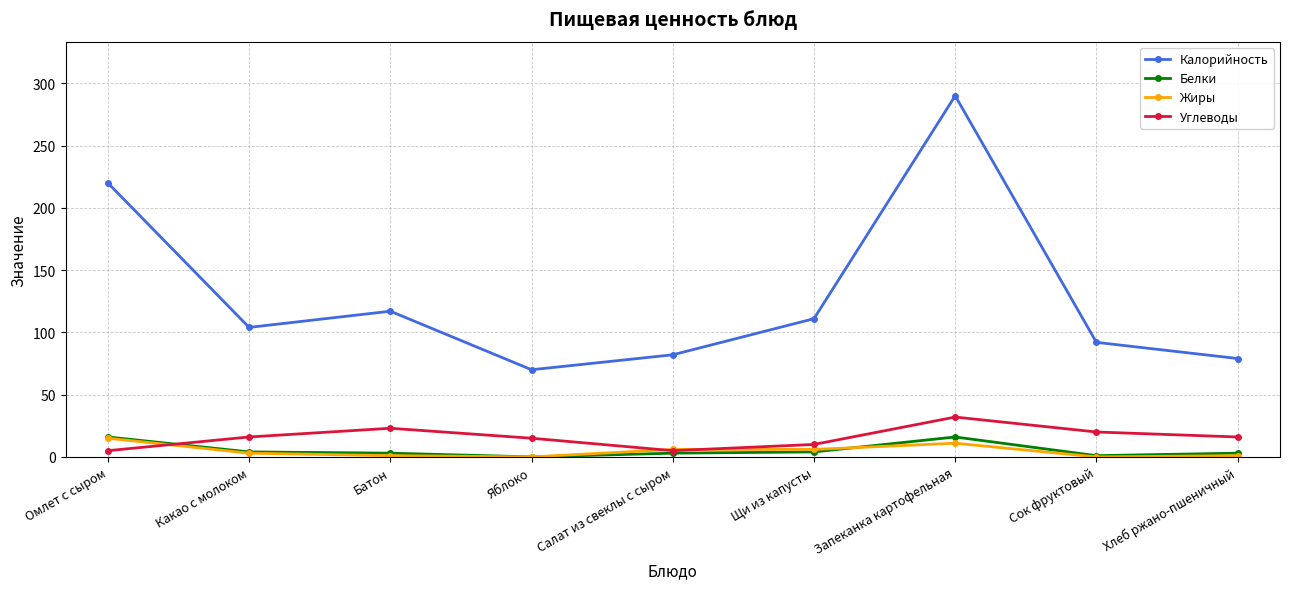

After their last crossing, which series has the higher values: Жиры or Углеводы?

Углеводы